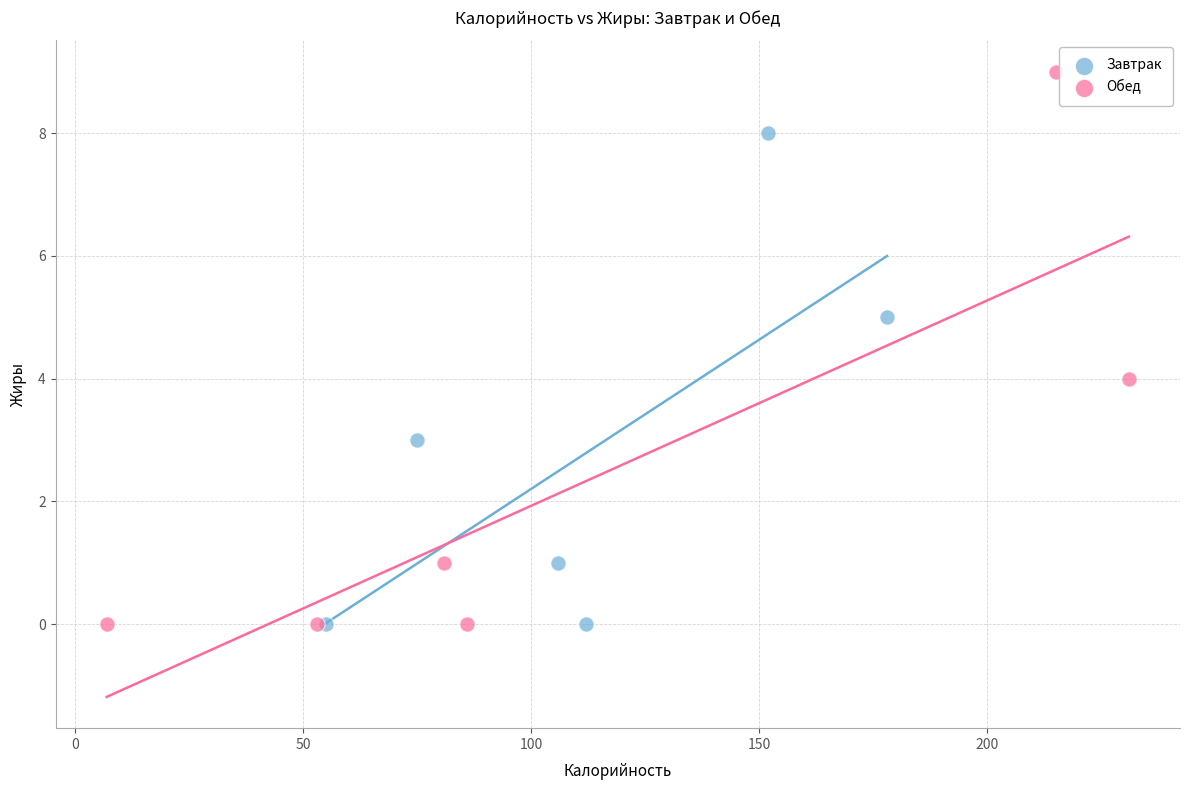

Which series contains the highest Y value?

Обед